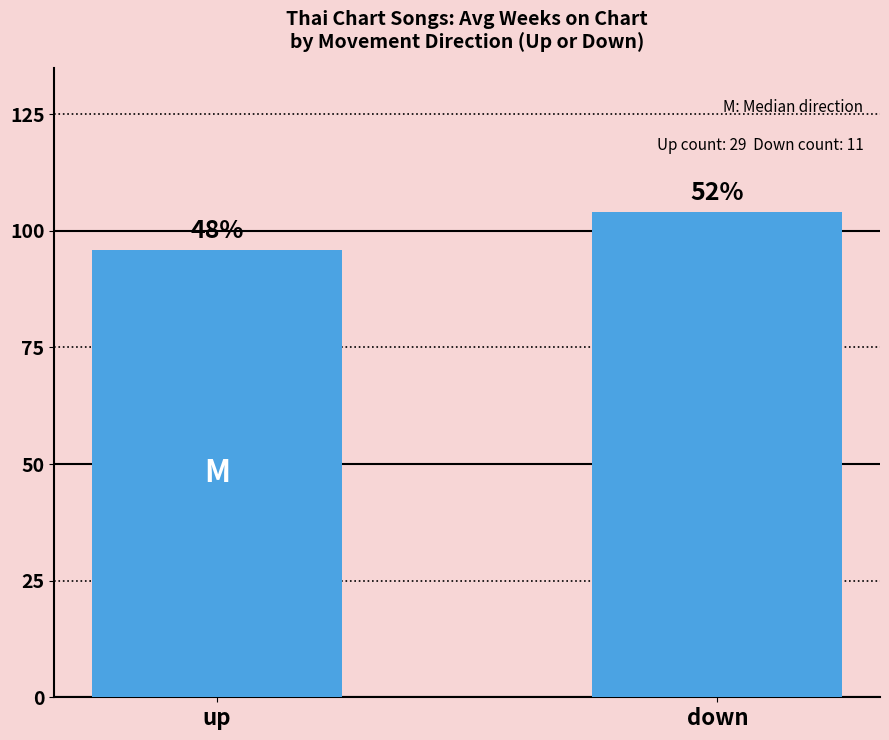

What is the label of the 1st bar from the left?

up